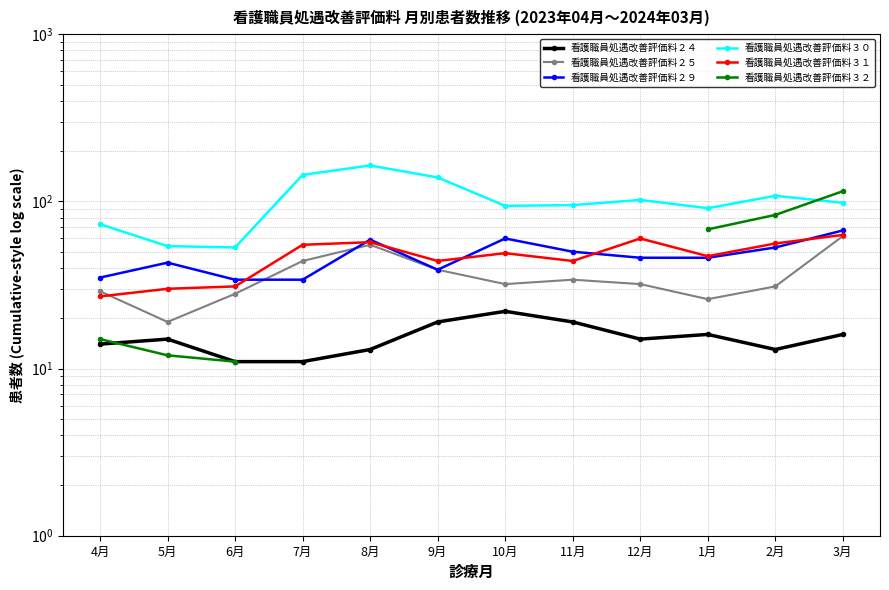

What is the highest value of the 看護職員処遇改善評価料３２ series?

115.0